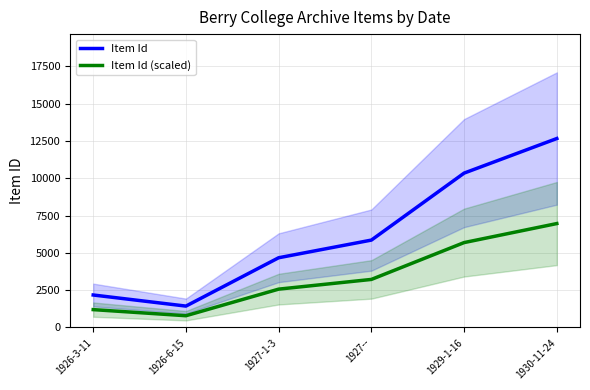

In Item Id, how many points are lower than both neighbors (excluding endpoints)?

1